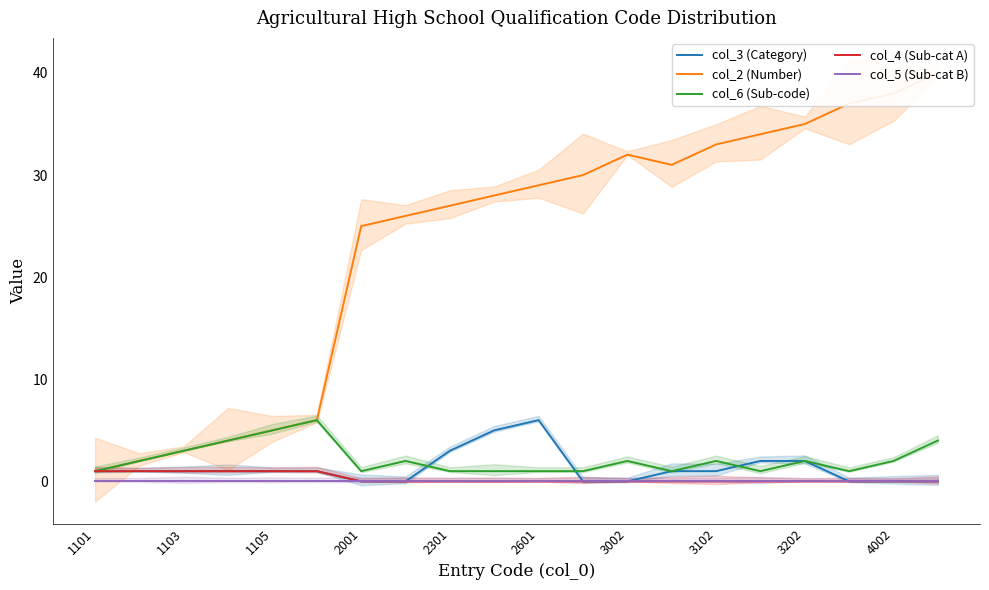

Is it true that col_4 (Sub-cat A) equals 0 at 3202?

True